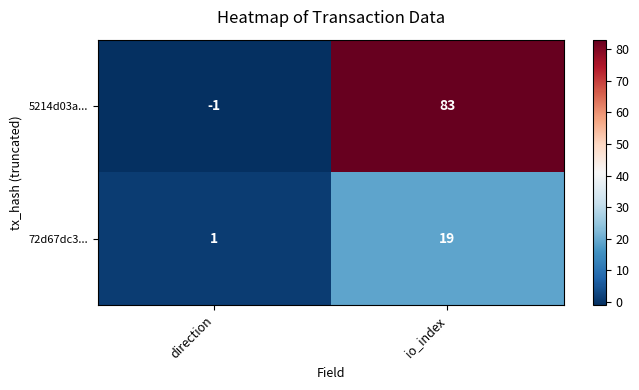

Rank the series at io_index from lowest to highest value.

72d67dc3..., 5214d03a...